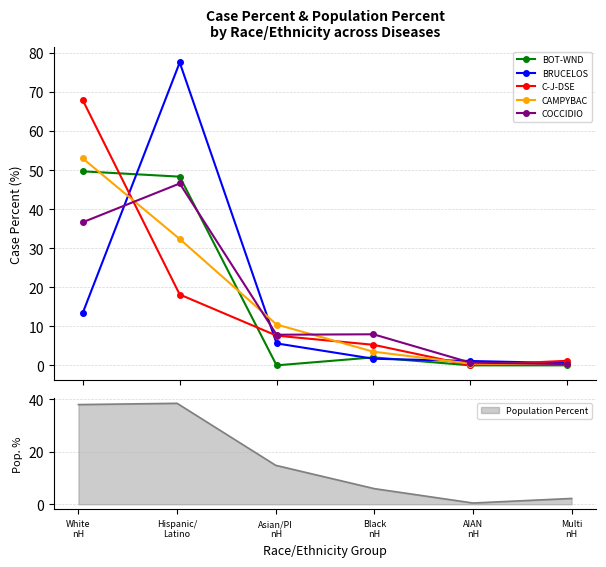

At how many categories does at least one series exceed 57?

2